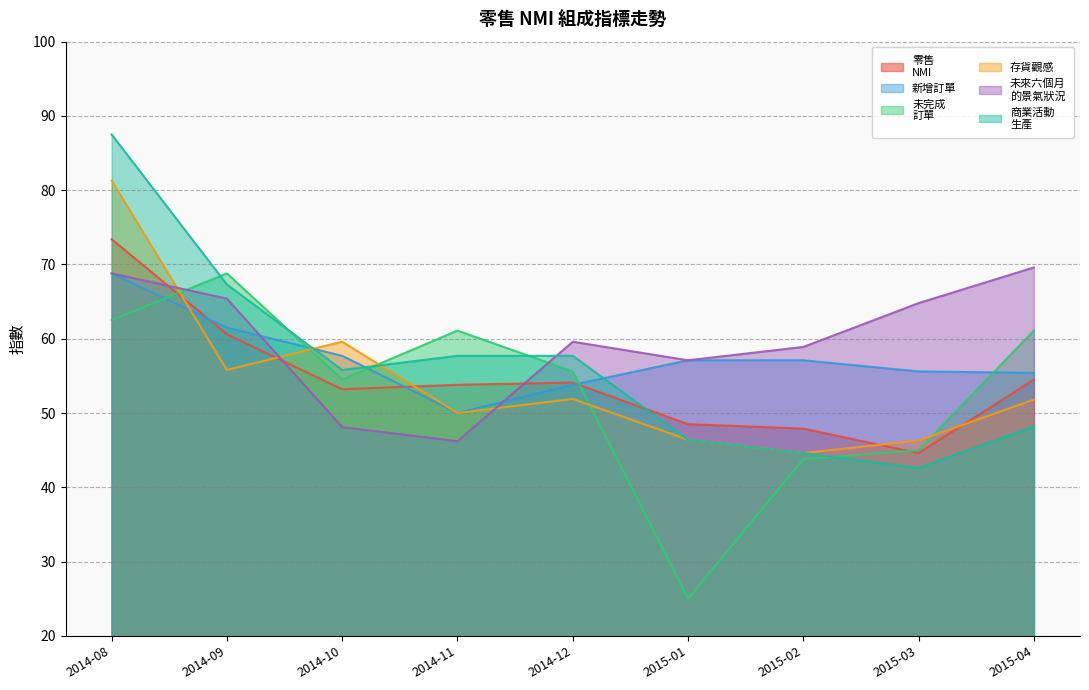

Where is 新增訂單 nearest to the value 59?

2014-10